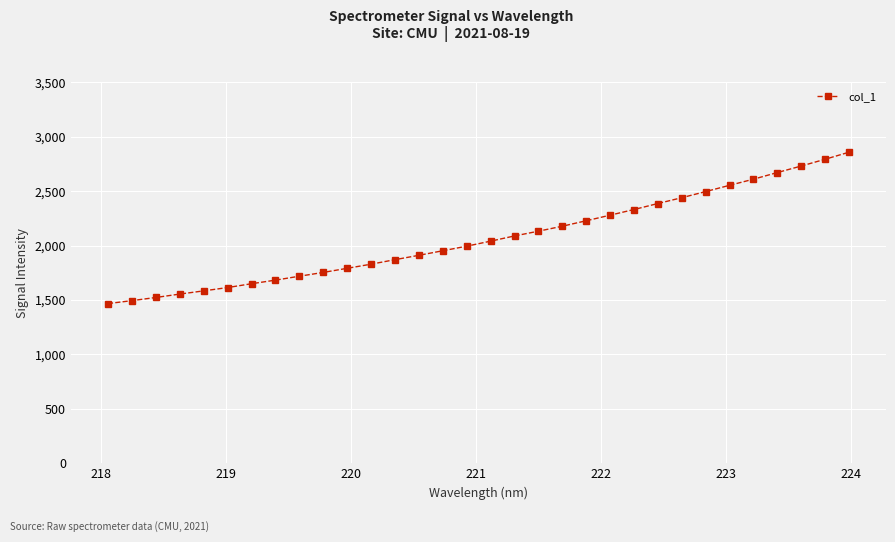

What is the value of the 8th point from the left?

1682.2